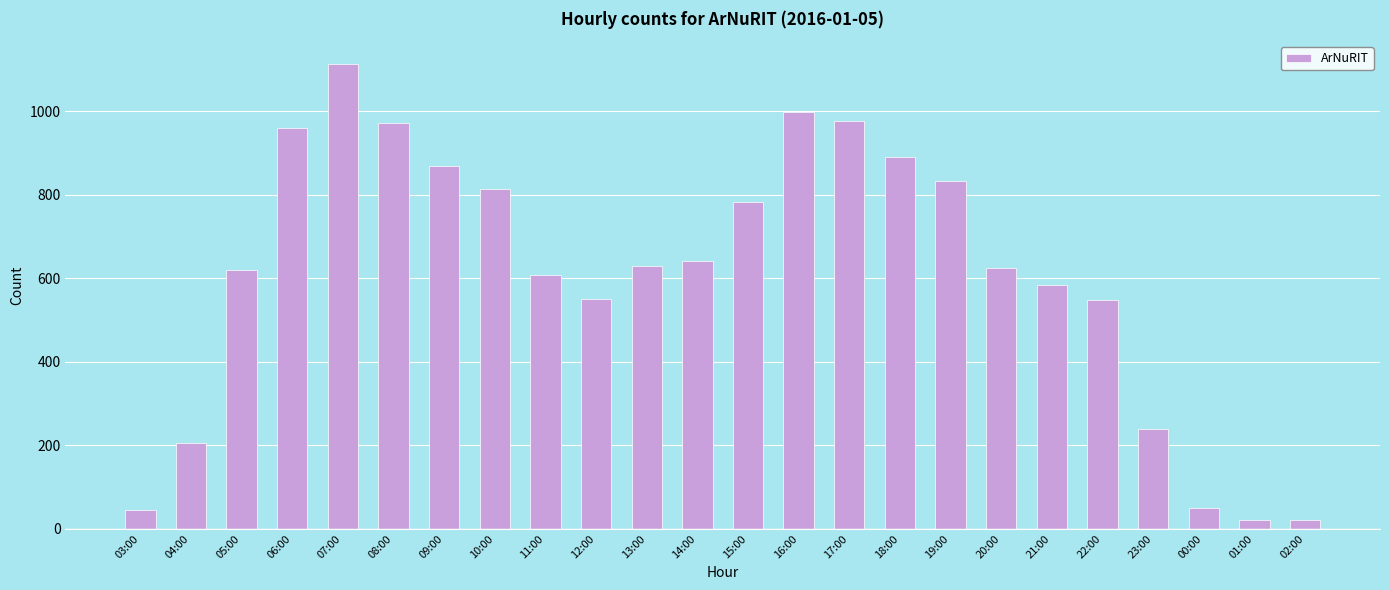

Which label corresponds to the largest value in the chart?

07:00